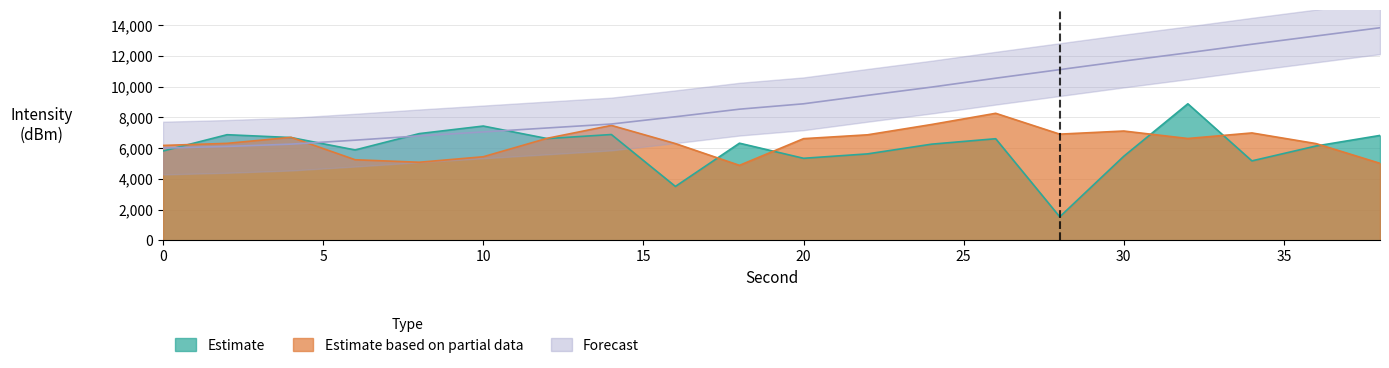

Where is Forecast nearest to the value 9910?

24